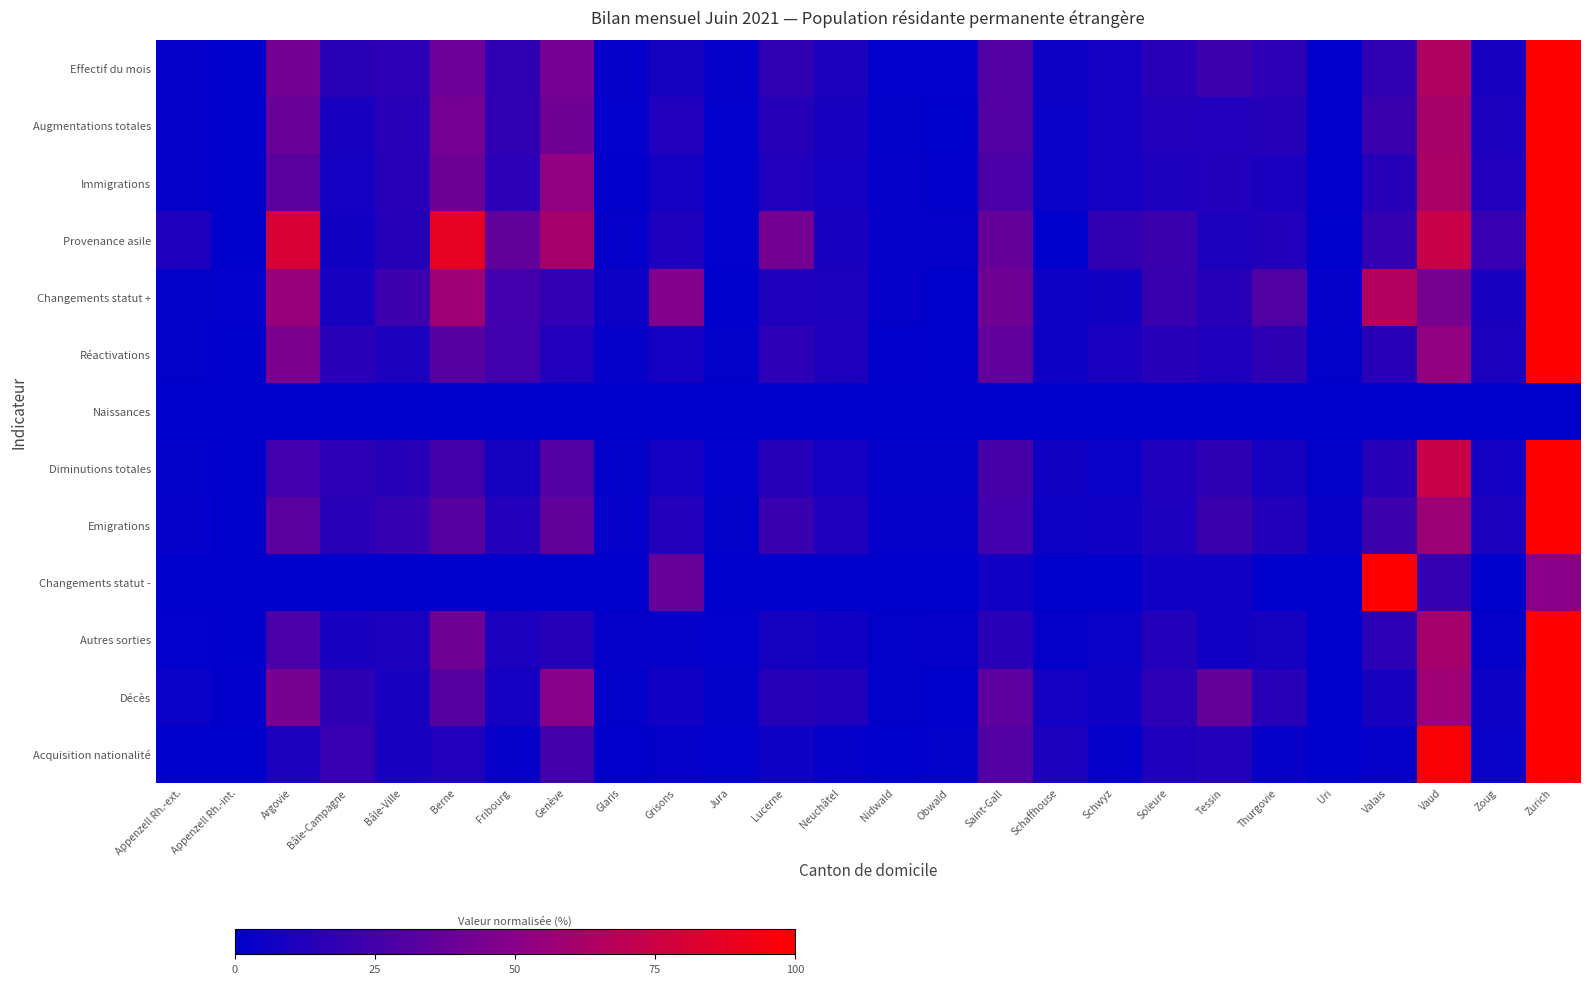

Reading right to left, list all the values displayed in this chart.

Effectif du mois: Zurich=100.0	Zoug=8.7	Vaud=64.6	Valais=18.4	Uri=0.7	Thurgovie=16.9	Tessin=22.8	Soleure=15.1	Schwyz=8.2	Schaffhouse=4.8	Saint-Gall=29.9	Obwald=0.9	Nidwald=1.1	Neuchâtel=10.5	Lucerne=18.3	Jura=2.1	Grisons=8.6	Glaris=2.0	Genève=43.2	Fribourg=17.6	Berne=39.8	Bâle-Ville=17.0	Bâle-Campagne=16.0	Argovie=42.3	Appenzell Rh.-int.=0.0	Appenzell Rh.-ext.=1.7
Augmentations totales: Zurich=100.0	Zoug=10.7	Vaud=61.3	Valais=21.6	Uri=0.6	Thurgovie=13.4	Tessin=11.9	Soleure=13.1	Schwyz=7.9	Schaffhouse=4.2	Saint-Gall=30.0	Obwald=0.2	Nidwald=1.5	Neuchâtel=9.2	Lucerne=14.0	Jura=0.8	Grisons=11.8	Glaris=1.1	Genève=40.6	Fribourg=18.3	Berne=43.0	Bâle-Ville=14.7	Bâle-Campagne=9.0	Argovie=38.9	Appenzell Rh.-int.=0.0	Appenzell Rh.-ext.=1.8
Immigrations: Zurich=100.0	Zoug=11.8	Vaud=62.7	Valais=14.2	Uri=0.7	Thurgovie=10.0	Tessin=12.5	Soleure=11.0	Schwyz=7.6	Schaffhouse=4.4	Saint-Gall=27.5	Obwald=0.6	Nidwald=2.0	Neuchâtel=8.1	Lucerne=11.9	Jura=0.8	Grisons=7.3	Glaris=0.4	Genève=52.8	Fribourg=16.3	Berne=40.2	Bâle-Ville=14.6	Bâle-Campagne=7.8	Argovie=33.0	Appenzell Rh.-int.=0.0	Appenzell Rh.-ext.=1.9
Provenance asile: Zurich=100.0	Zoug=20.0	Vaud=73.3	Valais=19.0	Uri=0.0	Thurgovie=12.4	Tessin=10.5	Soleure=21.9	Schwyz=18.1	Schaffhouse=0.0	Saint-Gall=37.1	Obwald=1.9	Nidwald=2.9	Neuchâtel=9.5	Lucerne=42.9	Jura=1.0	Grisons=11.4	Glaris=1.9	Genève=60.0	Fribourg=36.2	Berne=87.6	Bâle-Ville=13.3	Bâle-Campagne=6.7	Argovie=80.0	Appenzell Rh.-int.=0.0	Appenzell Rh.-ext.=11.4
Changements statut +: Zurich=100.0	Zoug=9.5	Vaud=43.9	Valais=64.9	Uri=2.0	Thurgovie=29.8	Tessin=14.4	Soleure=21.0	Schwyz=6.9	Schaffhouse=5.6	Saint-Gall=41.0	Obwald=0.0	Nidwald=1.6	Neuchâtel=10.8	Lucerne=11.5	Jura=0.3	Grisons=47.2	Glaris=5.2	Genève=18.7	Fribourg=23.9	Berne=58.0	Bâle-Ville=22.6	Bâle-Campagne=8.9	Argovie=55.4	Appenzell Rh.-int.=1.0	Appenzell Rh.-ext.=1.3
Réactivations: Zurich=100.0	Zoug=10.4	Vaud=53.3	Valais=15.1	Uri=1.2	Thurgovie=17.3	Tessin=11.6	Soleure=14.1	Schwyz=10.1	Schaffhouse=5.7	Saint-Gall=35.6	Obwald=0.0	Nidwald=0.5	Neuchâtel=11.6	Lucerne=16.3	Jura=1.2	Grisons=8.1	Glaris=2.5	Genève=12.1	Fribourg=23.5	Berne=31.6	Bâle-Ville=10.4	Bâle-Campagne=15.3	Argovie=45.2	Appenzell Rh.-int.=0.2	Appenzell Rh.-ext.=1.5
Naissances: Zurich=0.0	Zoug=0.0	Vaud=0.0	Valais=0.0	Uri=0.0	Thurgovie=0.0	Tessin=0.0	Soleure=0.0	Schwyz=0.0	Schaffhouse=0.0	Saint-Gall=0.0	Obwald=0.0	Nidwald=0.0	Neuchâtel=0.0	Lucerne=0.0	Jura=0.0	Grisons=0.0	Glaris=0.0	Genève=0.0	Fribourg=0.0	Berne=0.0	Bâle-Ville=0.0	Bâle-Campagne=0.0	Argovie=0.0	Appenzell Rh.-int.=0.0	Appenzell Rh.-ext.=0.0
Diminutions totales: Zurich=100.0	Zoug=7.2	Vaud=73.2	Valais=14.1	Uri=1.4	Thurgovie=8.5	Tessin=17.3	Soleure=11.4	Schwyz=4.1	Schaffhouse=6.8	Saint-Gall=25.9	Obwald=1.3	Nidwald=1.2	Neuchâtel=7.3	Lucerne=13.4	Jura=1.0	Grisons=7.6	Glaris=1.3	Genève=29.6	Fribourg=8.4	Berne=24.9	Bâle-Ville=13.9	Bâle-Campagne=16.5	Argovie=24.1	Appenzell Rh.-int.=0.0	Appenzell Rh.-ext.=1.6
Emigrations: Zurich=100.0	Zoug=11.1	Vaud=57.3	Valais=22.9	Uri=3.4	Thurgovie=12.9	Tessin=21.6	Soleure=10.6	Schwyz=6.2	Schaffhouse=5.0	Saint-Gall=23.9	Obwald=1.6	Nidwald=2.2	Neuchâtel=11.5	Lucerne=21.3	Jura=1.2	Grisons=13.3	Glaris=2.2	Genève=36.0	Fribourg=13.3	Berne=32.0	Bâle-Ville=19.8	Bâle-Campagne=15.3	Argovie=33.4	Appenzell Rh.-int.=0.0	Appenzell Rh.-ext.=2.8
Changements statut -: Zurich=50.0	Zoug=0.0	Vaud=18.8	Valais=100.0	Uri=0.0	Thurgovie=0.0	Tessin=6.2	Soleure=6.2	Schwyz=0.0	Schaffhouse=0.0	Saint-Gall=6.2	Obwald=0.0	Nidwald=0.0	Neuchâtel=0.0	Lucerne=0.0	Jura=0.0	Grisons=37.5	Glaris=0.0	Genève=0.0	Fribourg=0.0	Berne=0.0	Bâle-Ville=0.0	Bâle-Campagne=0.0	Argovie=0.0	Appenzell Rh.-int.=0.0	Appenzell Rh.-ext.=0.0
Autres sorties: Zurich=100.0	Zoug=1.7	Vaud=60.5	Valais=16.5	Uri=0.0	Thurgovie=8.6	Tessin=6.5	Soleure=13.1	Schwyz=4.5	Schaffhouse=1.7	Saint-Gall=15.5	Obwald=1.7	Nidwald=1.4	Neuchâtel=6.2	Lucerne=8.2	Jura=1.0	Grisons=3.1	Glaris=1.7	Genève=13.4	Fribourg=10.3	Berne=40.9	Bâle-Ville=10.7	Bâle-Campagne=9.6	Argovie=27.1	Appenzell Rh.-int.=0.3	Appenzell Rh.-ext.=1.0
Décès: Zurich=100.0	Zoug=5.8	Vaud=57.6	Valais=9.4	Uri=0.0	Thurgovie=15.1	Tessin=36.7	Soleure=16.5	Schwyz=5.8	Schaffhouse=7.2	Saint-Gall=34.5	Obwald=0.0	Nidwald=1.4	Neuchâtel=12.2	Lucerne=14.4	Jura=1.4	Grisons=6.5	Glaris=1.4	Genève=49.6	Fribourg=7.9	Berne=32.4	Bâle-Ville=9.4	Bâle-Campagne=17.3	Argovie=43.9	Appenzell Rh.-int.=0.7	Appenzell Rh.-ext.=4.3
Acquisition nationalité: Zurich=100.0	Zoug=4.5	Vaud=97.2	Valais=2.9	Uri=0.0	Thurgovie=3.0	Tessin=13.0	Soleure=11.5	Schwyz=1.6	Schaffhouse=10.3	Saint-Gall=30.2	Obwald=1.4	Nidwald=0.2	Neuchâtel=2.3	Lucerne=5.7	Jura=0.9	Grisons=2.1	Glaris=0.5	Genève=24.6	Fribourg=2.7	Berne=11.9	Bâle-Ville=9.0	Bâle-Campagne=20.0	Argovie=10.4	Appenzell Rh.-int.=0.1	Appenzell Rh.-ext.=0.2